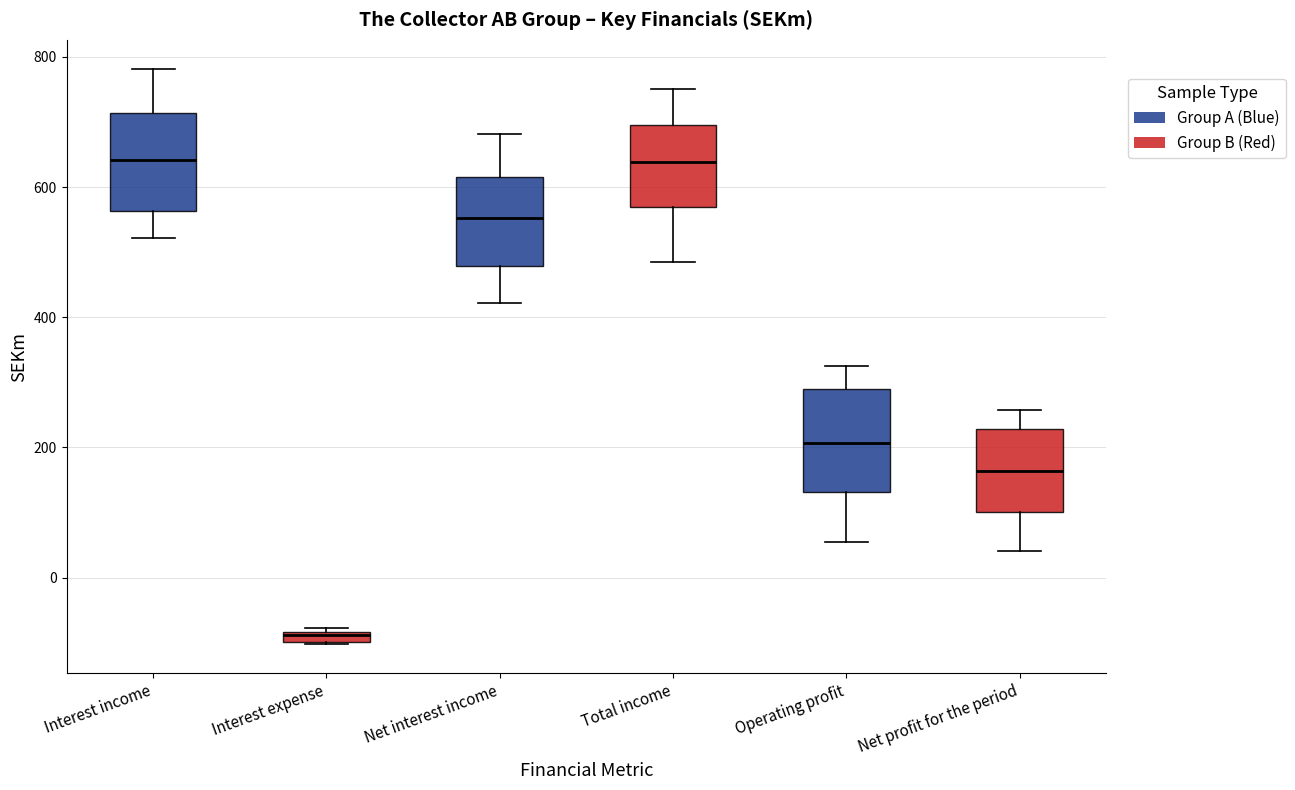

Where does the lower whisker of the box for Net profit for the period end on the y-axis? The values are not printed on the chart, so give them approximately, as read against the axis.

40